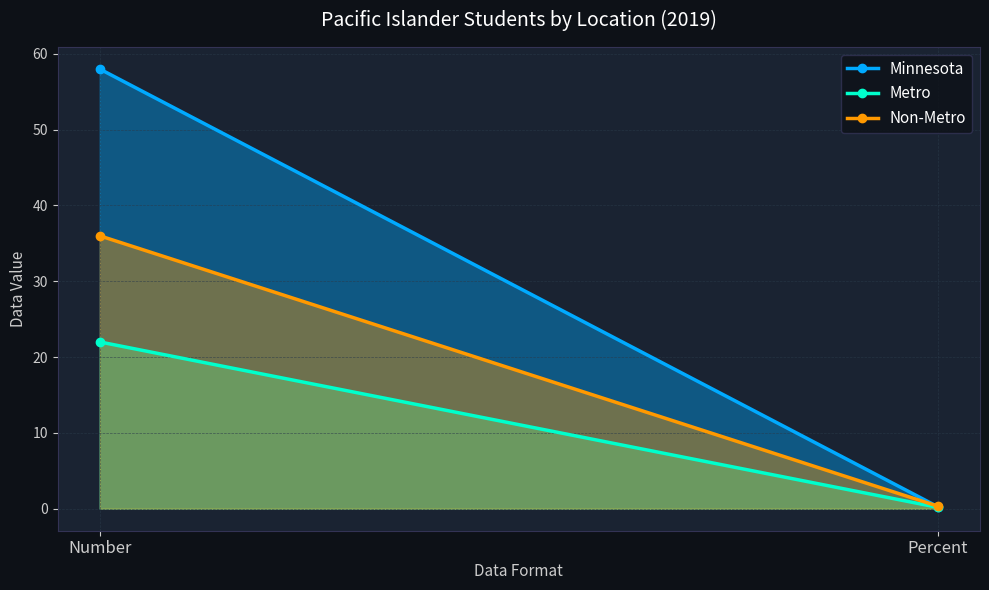

What is the label of the 2nd point from the right?

Number